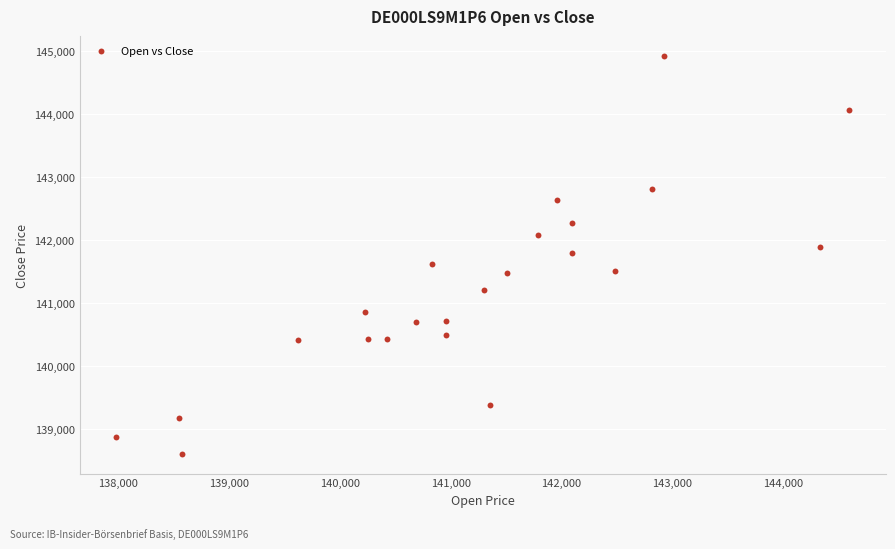

What is the range of Y values (max minus min)?

6318